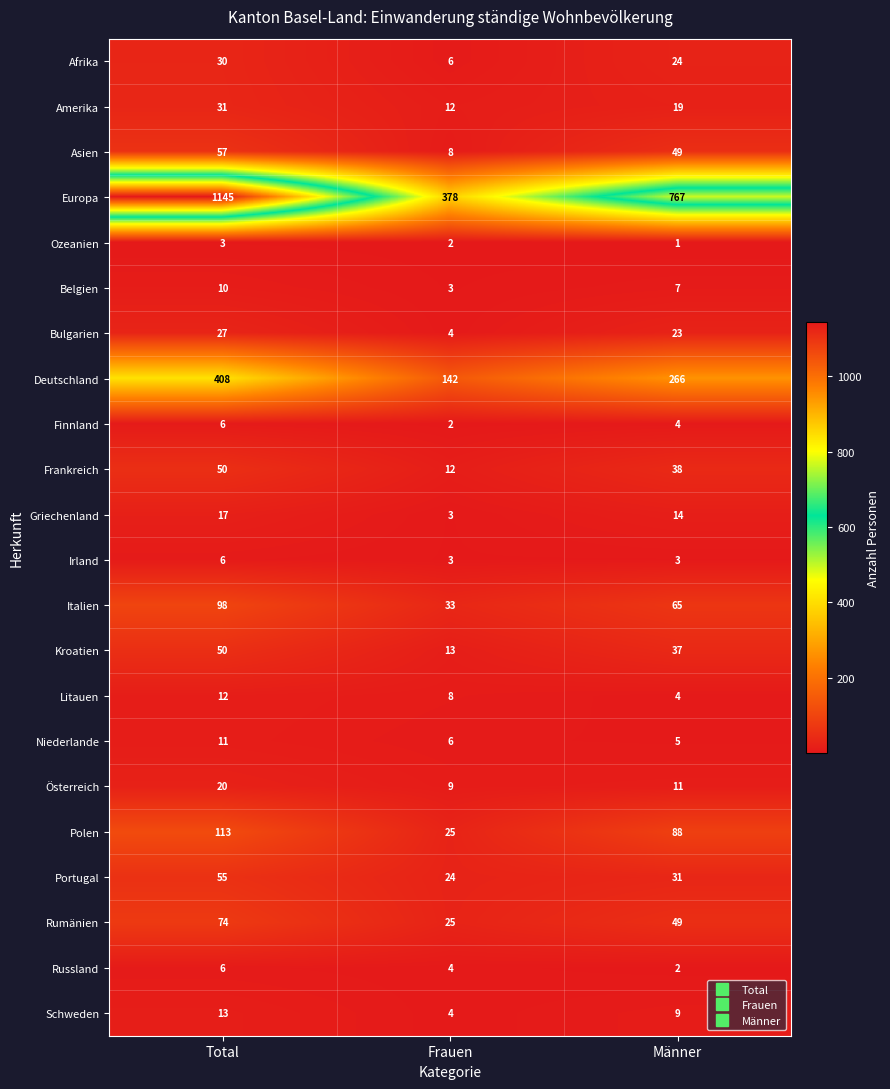

Read the Ozeanien value at Total.

3